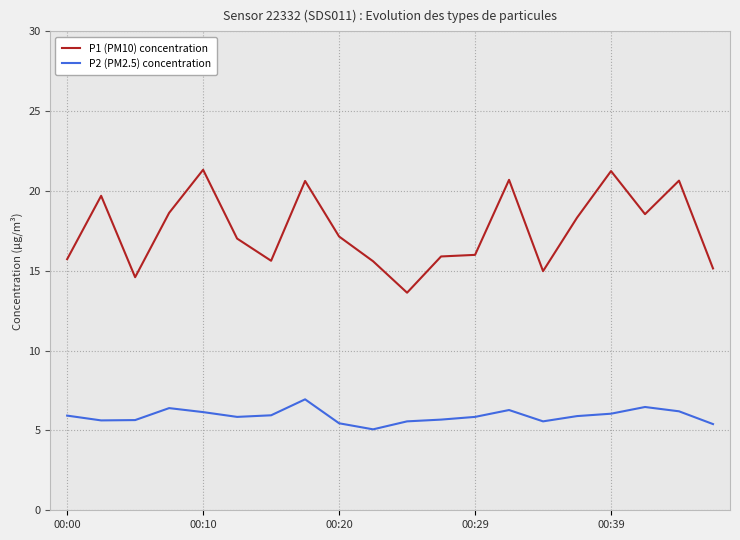

What is the difference between the maximum and minimum values in the P1 (PM10) concentration series?

7.7